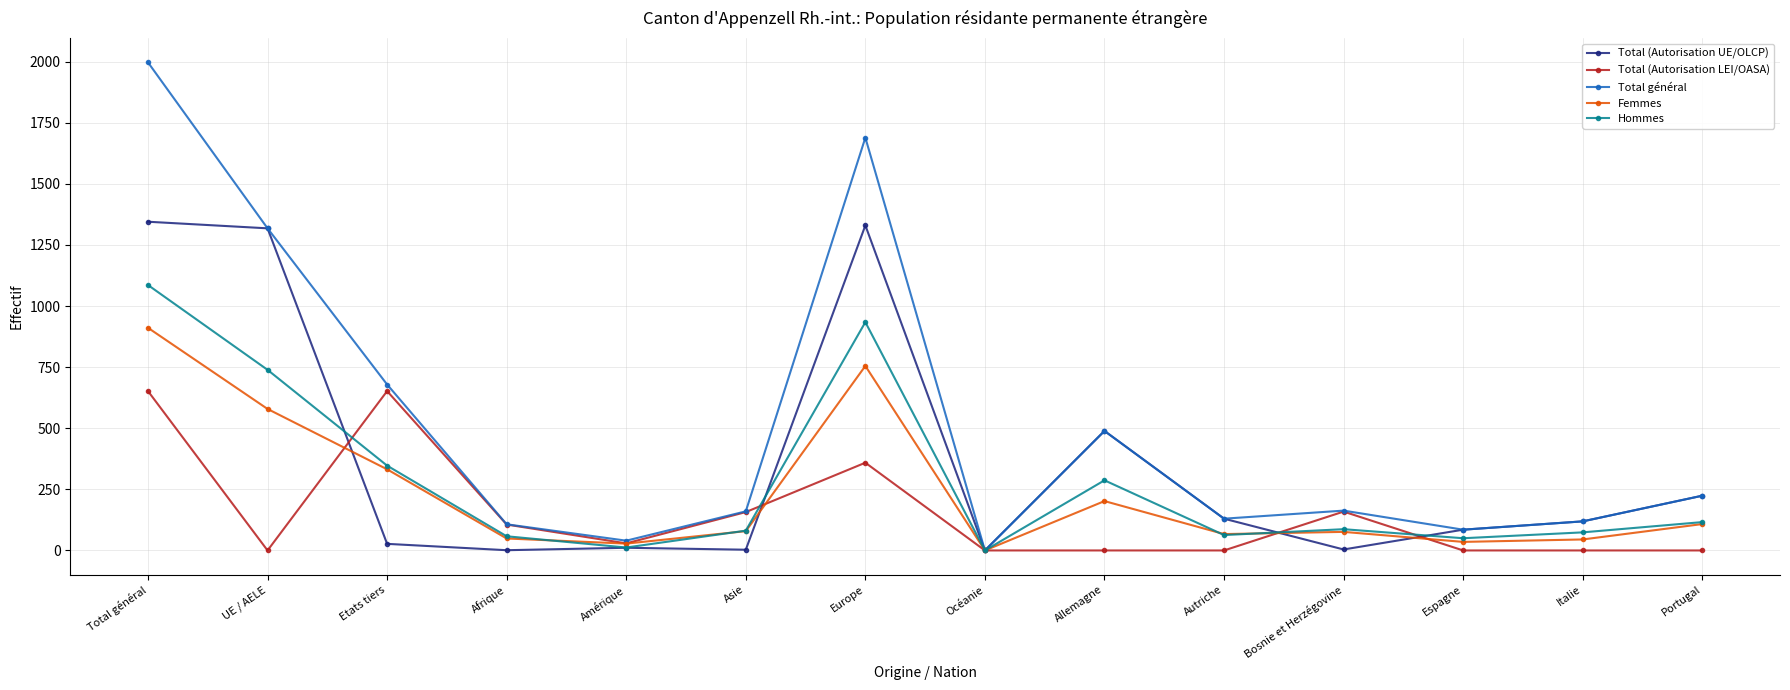

What is the total value across all series at Total général?

5991